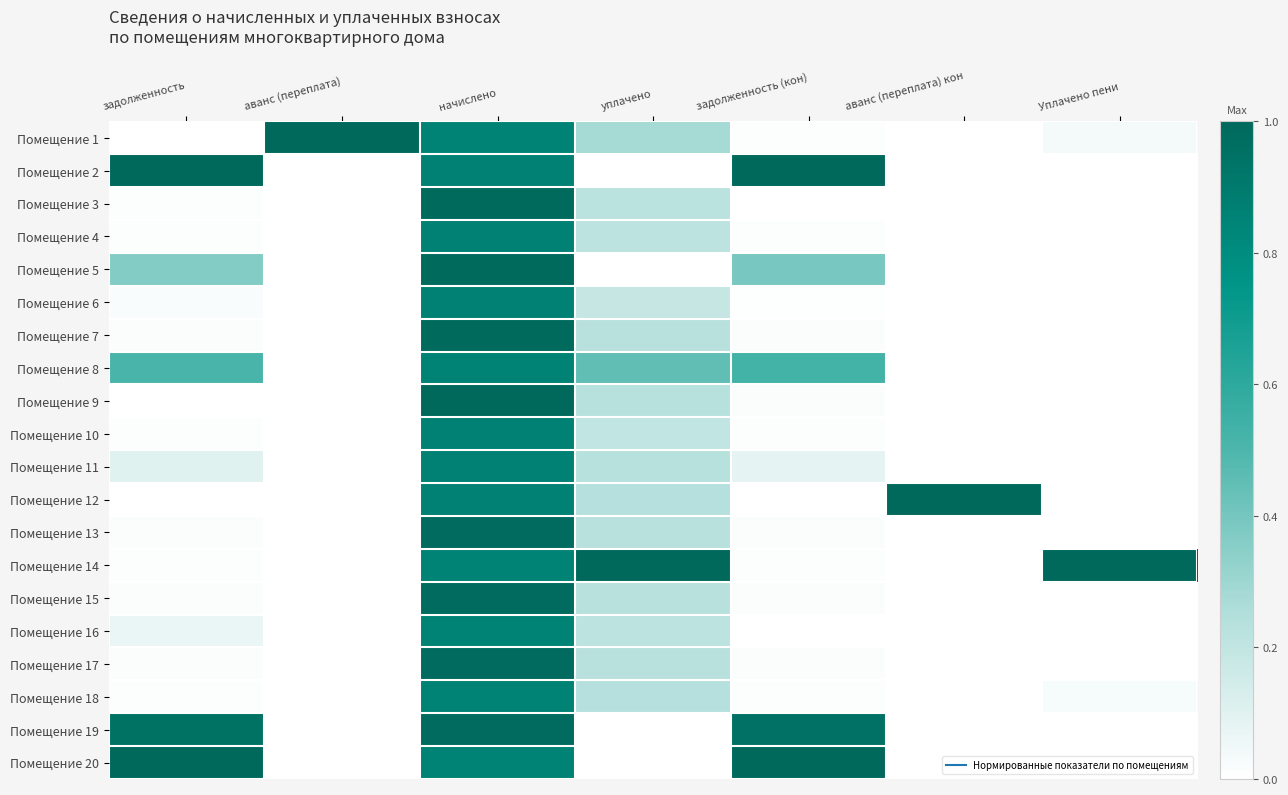

Which category has the highest value across all series?

аванс (переплата)